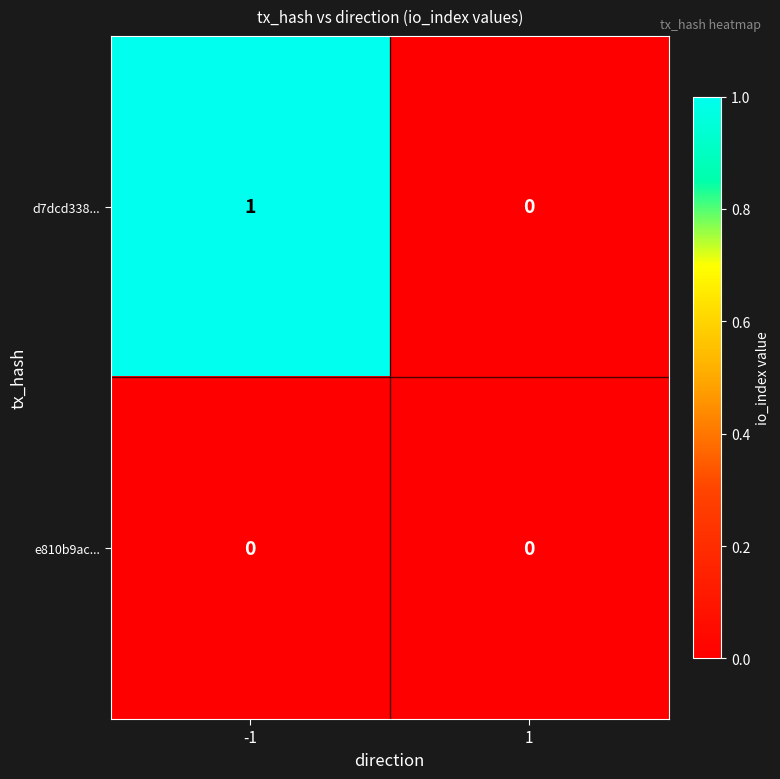

Reading right to left, extract all data points from this chart.

d7dcd338...: 0	1
e810b9ac...: 0	0